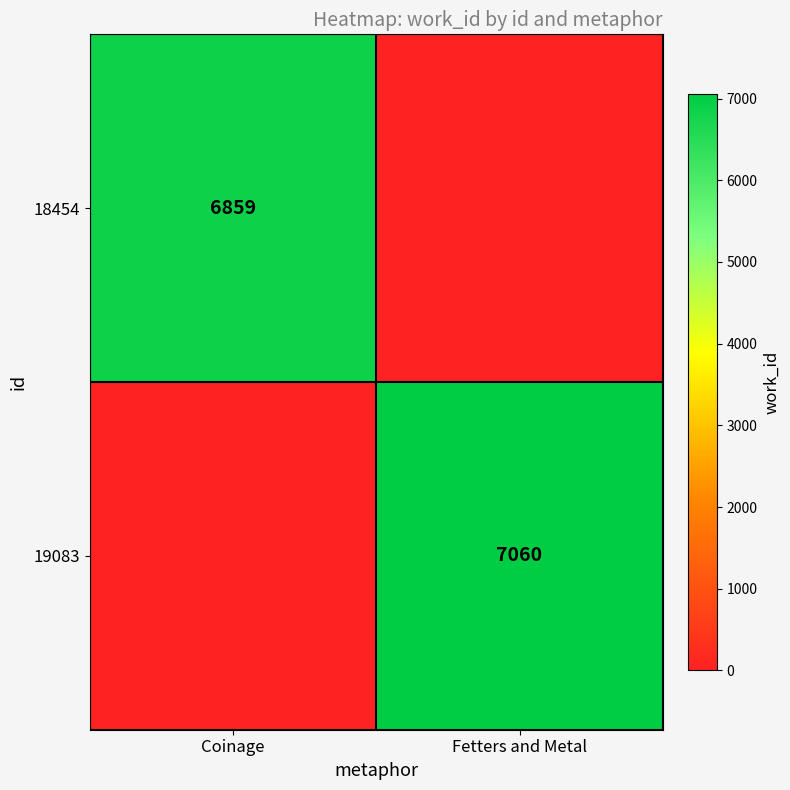

Is the value of 18454 at Coinage greater than the value of 19083 at Fetters and Metal?

No